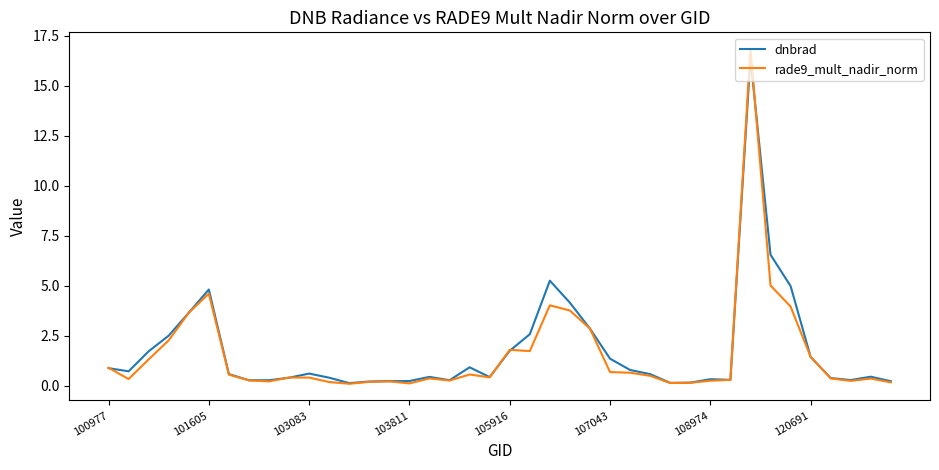

What is the highest value of the dnbrad series?

16.4